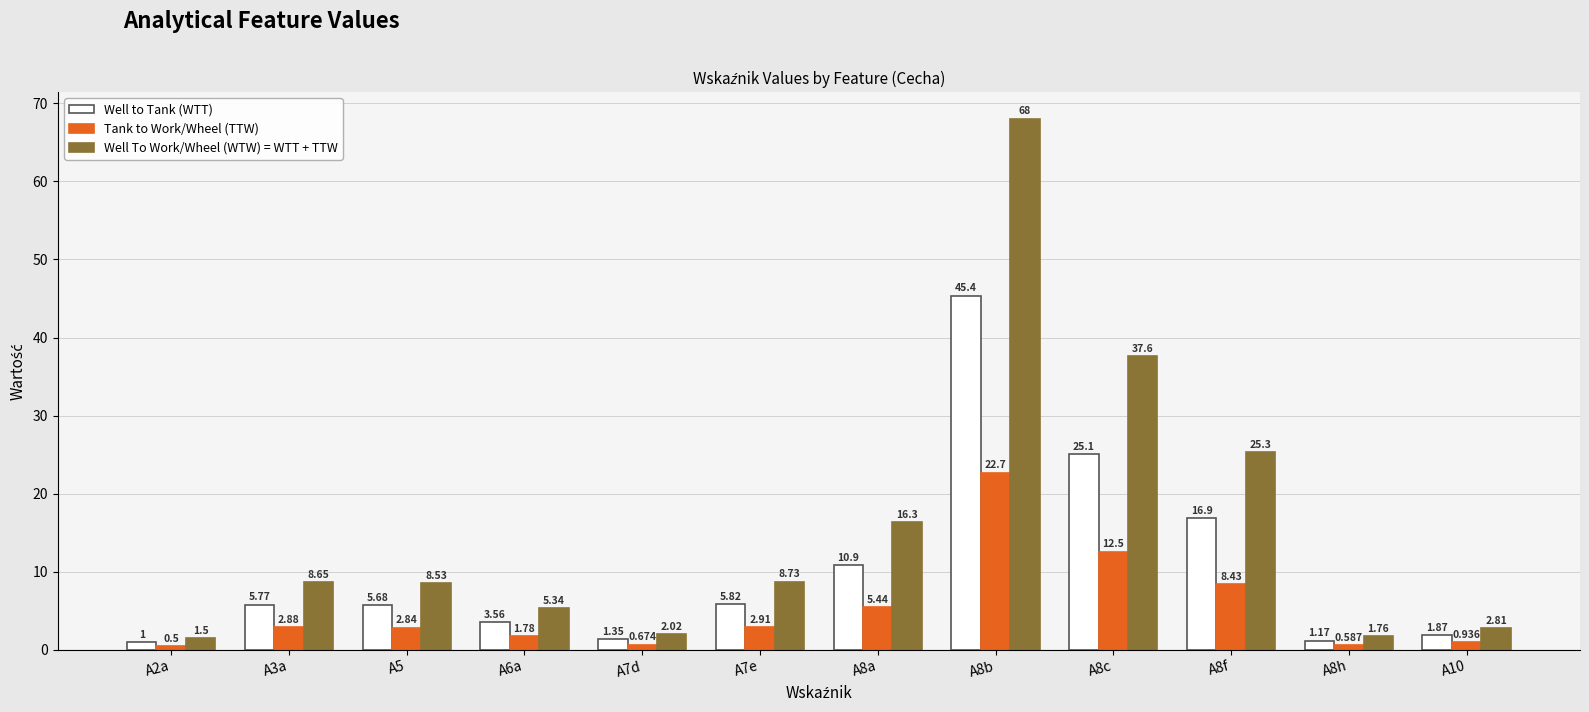

Which series changed the most between A8c and A8f?

Well To Work/Wheel (WTW) = WTT + TTW